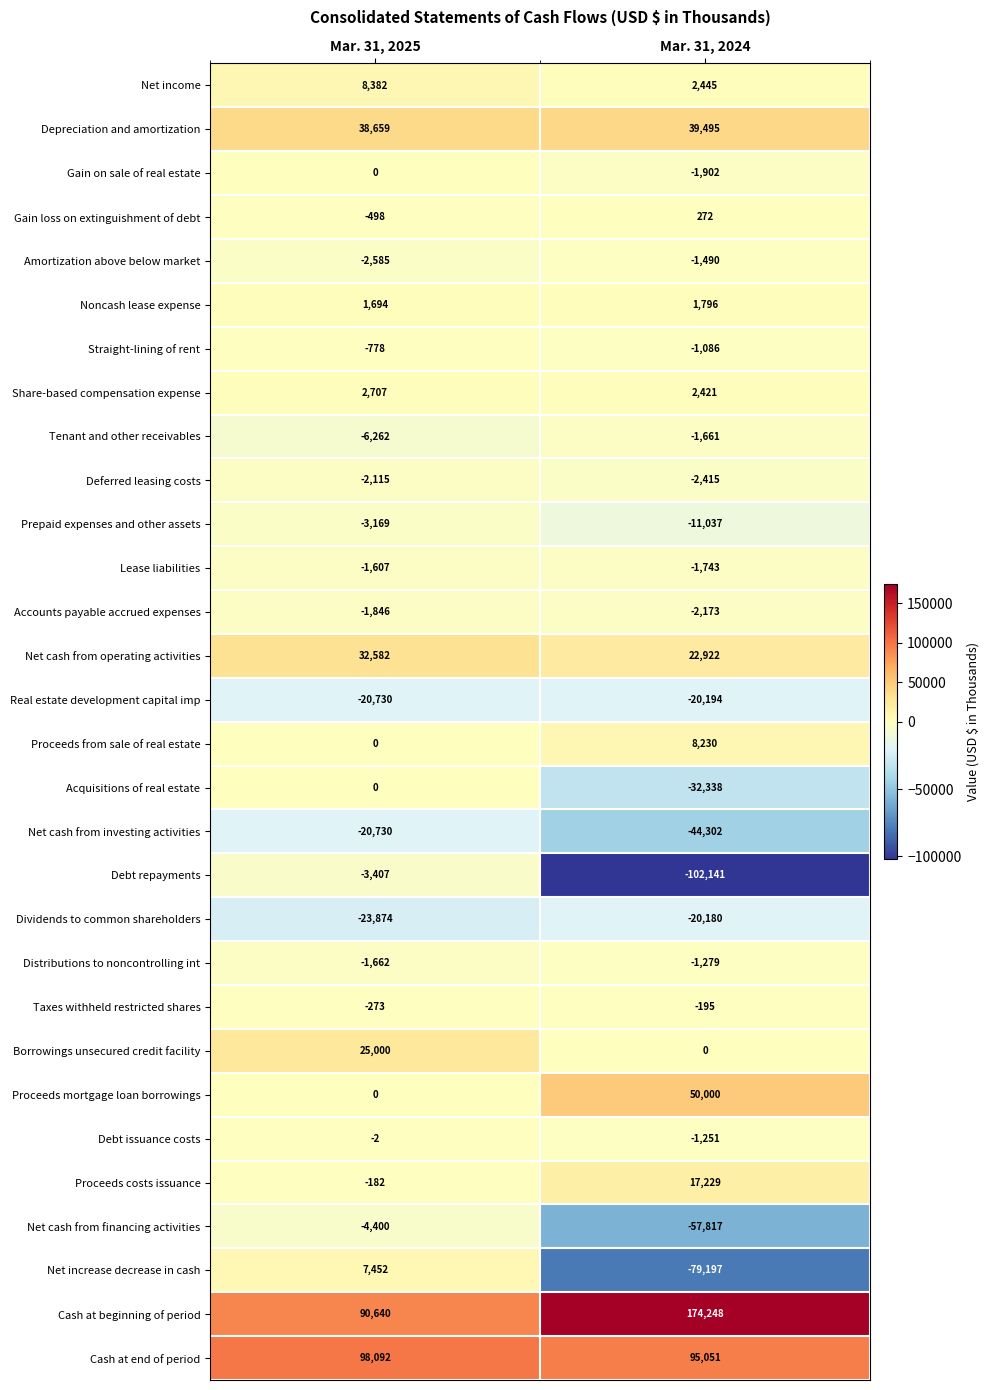

Rank the series at Mar. 31, 2024 from lowest to highest value.

Debt repayments, Net increase decrease in cash, Net cash from financing activities, Net cash from investing activities, Acquisitions of real estate, Real estate development capital imp, Dividends to common shareholders, Prepaid expenses and other assets, Deferred leasing costs, Accounts payable accrued expenses, Gain on sale of real estate, Lease liabilities, Tenant and other receivables, Amortization above below market, Distributions to noncontrolling int, Debt issuance costs, Straight-lining of rent, Taxes withheld restricted shares, Borrowings unsecured credit facility, Gain loss on extinguishment of debt, Noncash lease expense, Share-based compensation expense, Net income, Proceeds from sale of real estate, Proceeds costs issuance, Net cash from operating activities, Depreciation and amortization, Proceeds mortgage loan borrowings, Cash at end of period, Cash at beginning of period